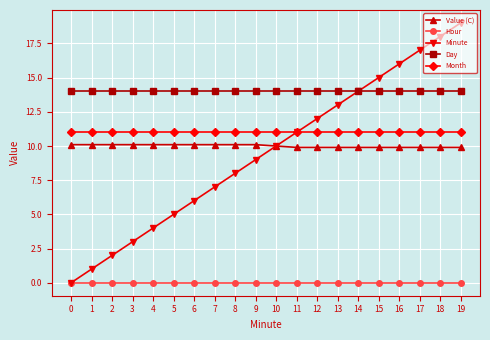

Which series has the largest range (max minus min)?

Minute